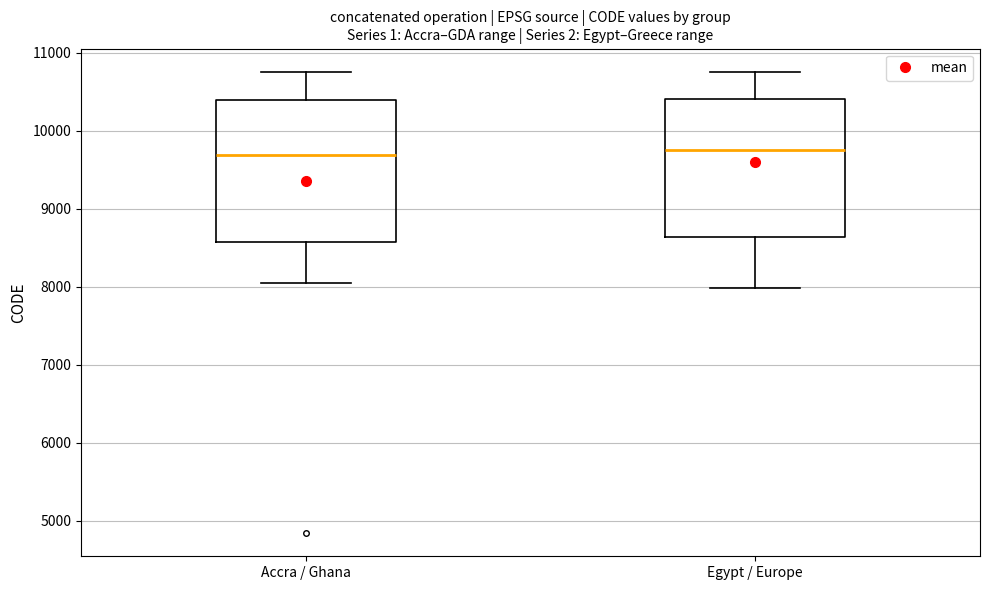

Reading left to right, read every box against the y-axis: the position of its median line, the range the box covers, and the ends of its whiskers. The values are not printed on the chart, so give them approximately, as read against the axis.

Accra / Ghana: median 9700, box 8600 to 10400, whiskers 8000 to 10800
Egypt / Europe: median 9800, box 8600 to 10400, whiskers 8000 to 10800